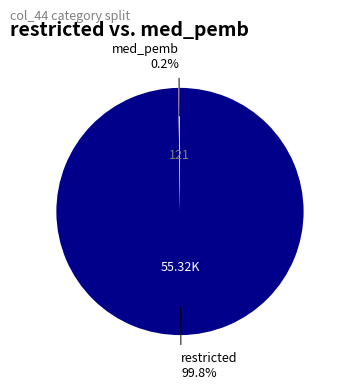

Is restricted the majority of the pie?

Yes